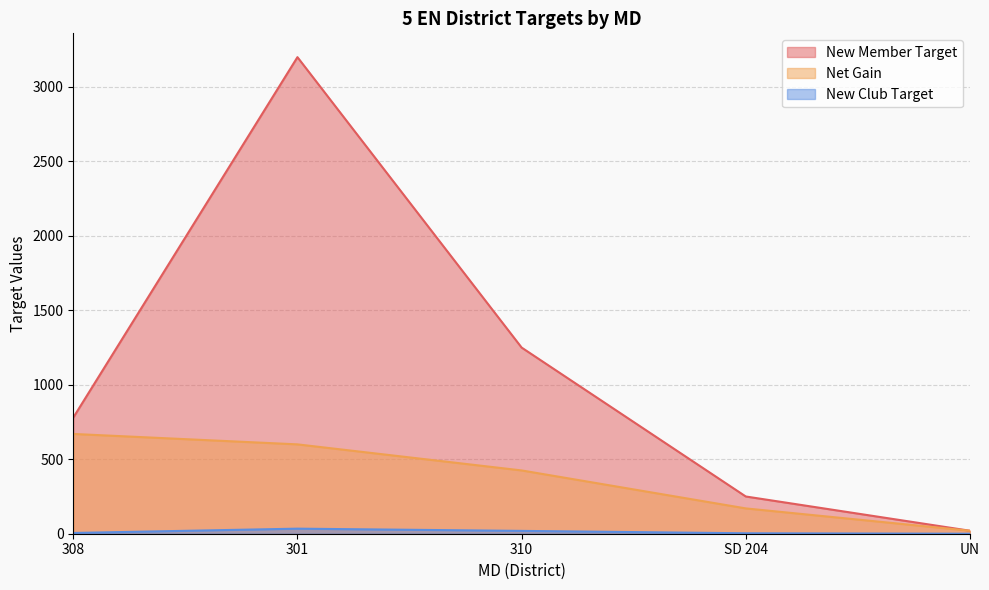

Is the value of New Member Target at SD 204 greater than the value of Net Gain at 310?

No